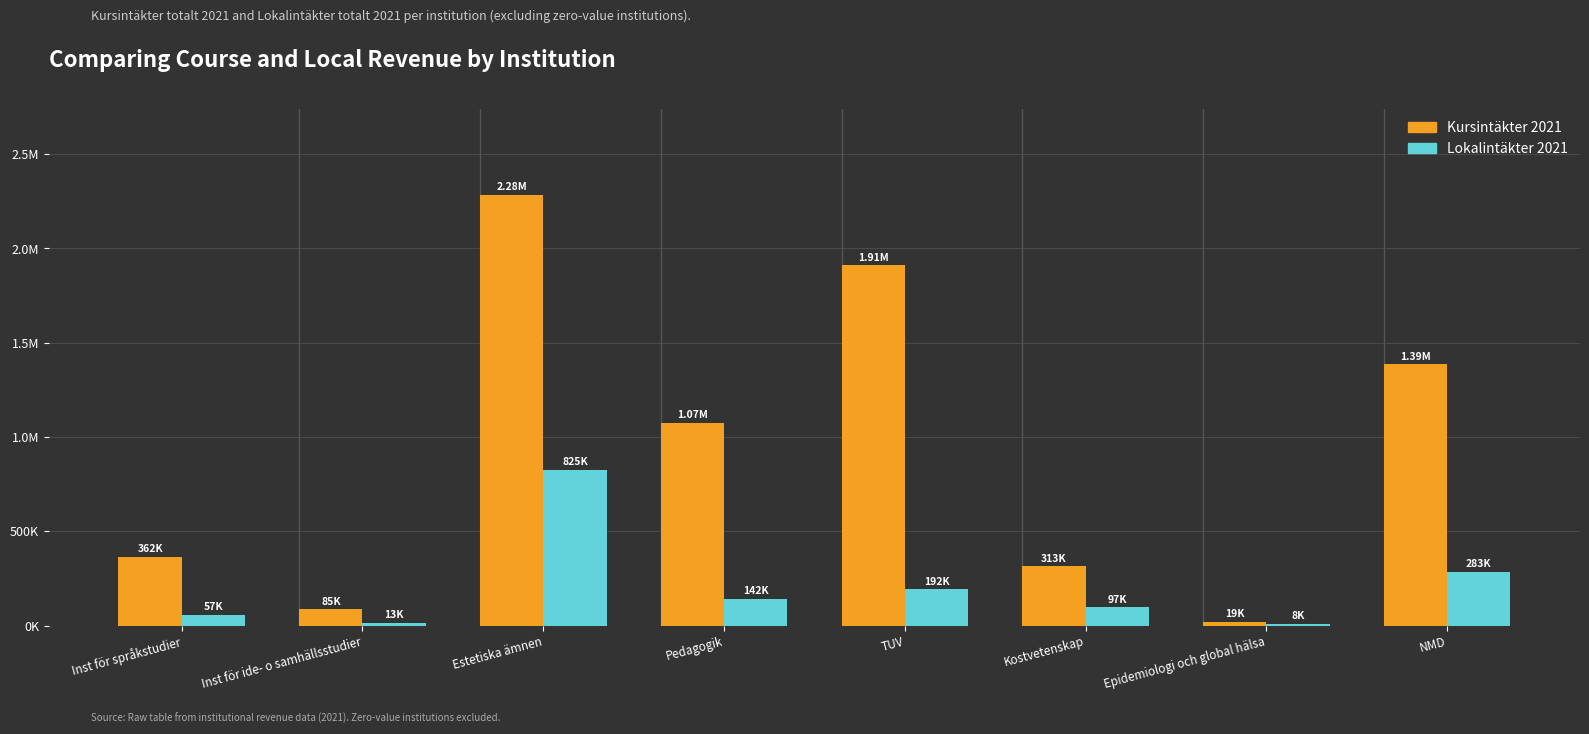

The Lokalintäkter 2021 series shows 8925.0 at Epidemiologi och global hälsa. True or false?

True